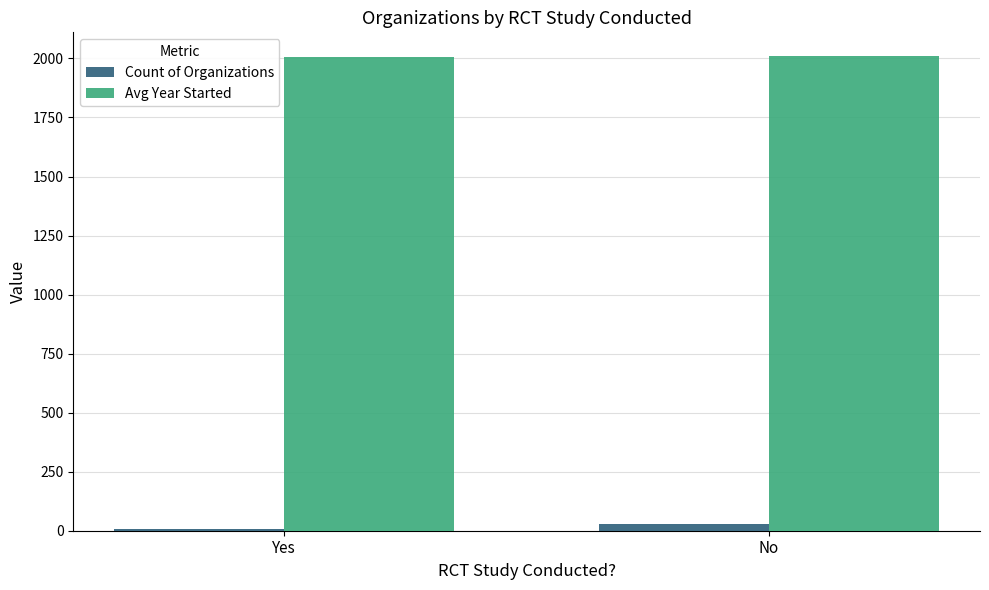

Rank the series by their maximum value, from lowest to highest.

Count of Organizations, Avg Year Started